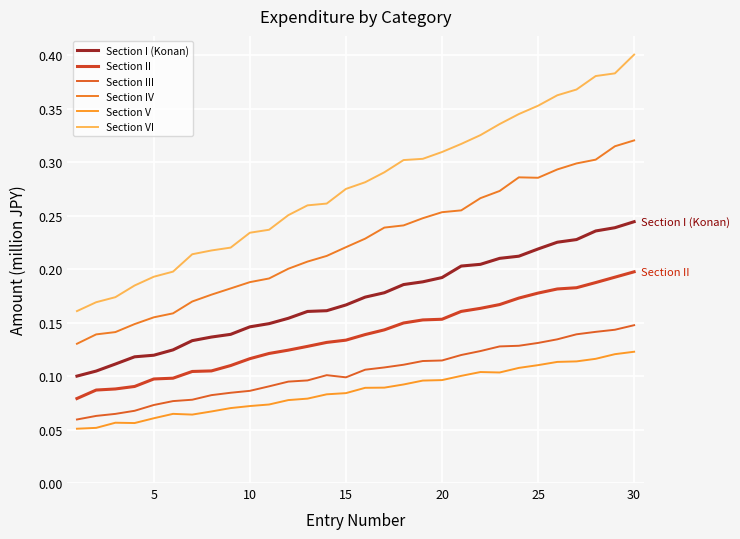

True or false: Section VI and Section IV cross at least once.

False